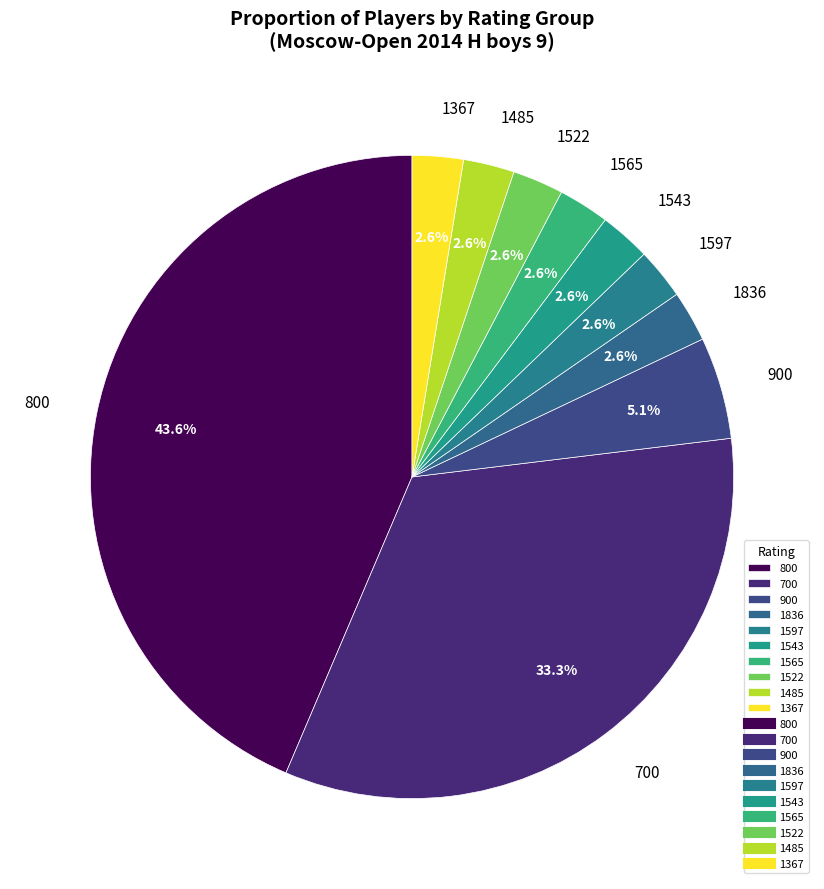

Which slice is the largest?

800